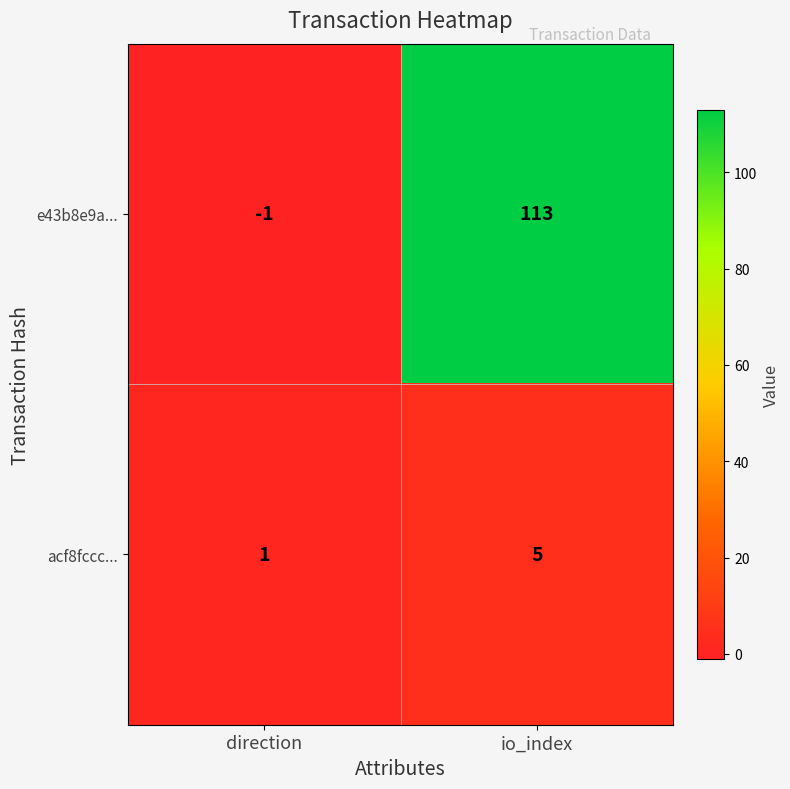

At which category is the sum across all series the highest?

io_index